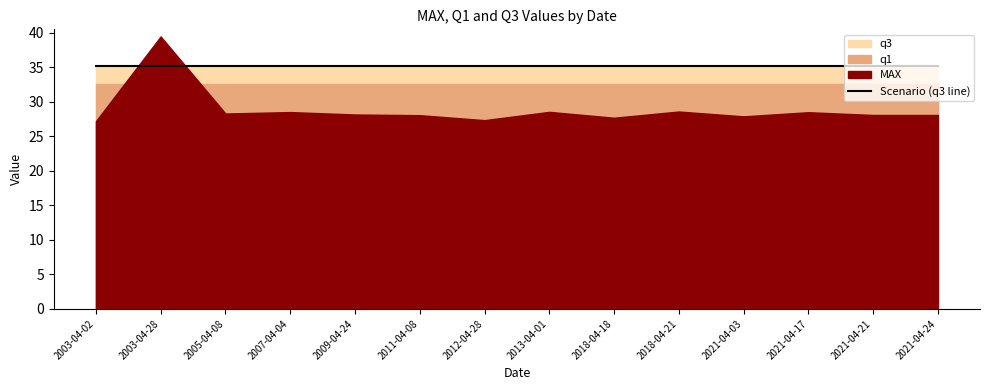

How many data points does each series have?

14